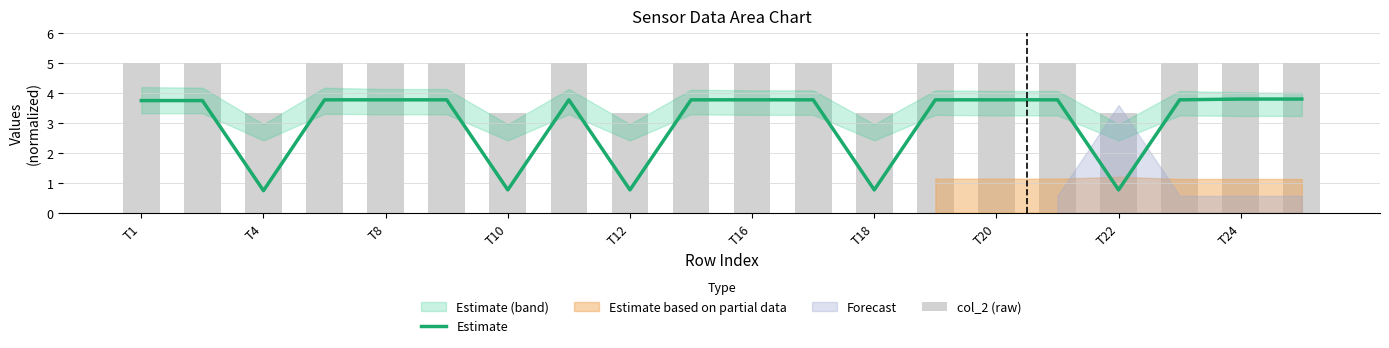

Is it true that Estimate equals 1.1 at T1?

False